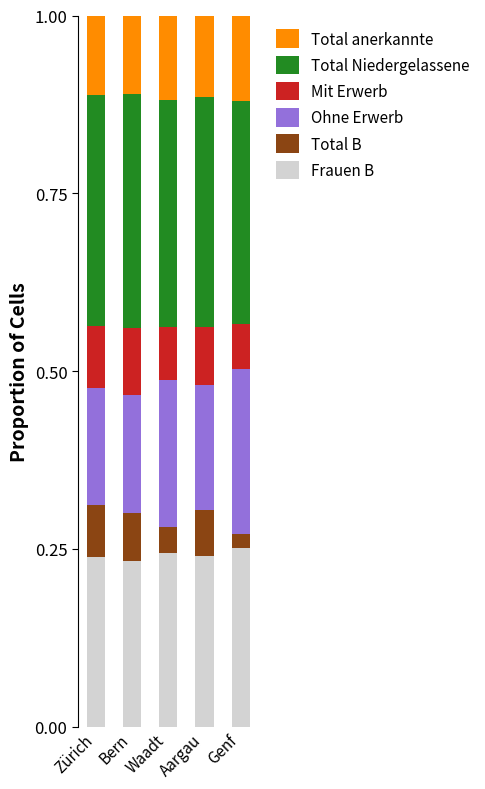

What is the total value across all series at Genf?

1.0